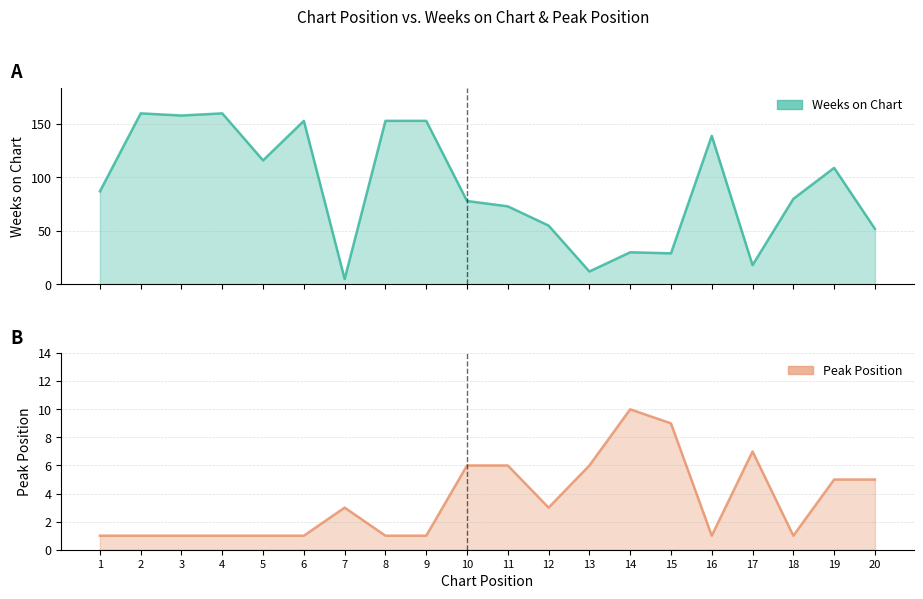

How many interior local peaks does the Peak Position series have?

3